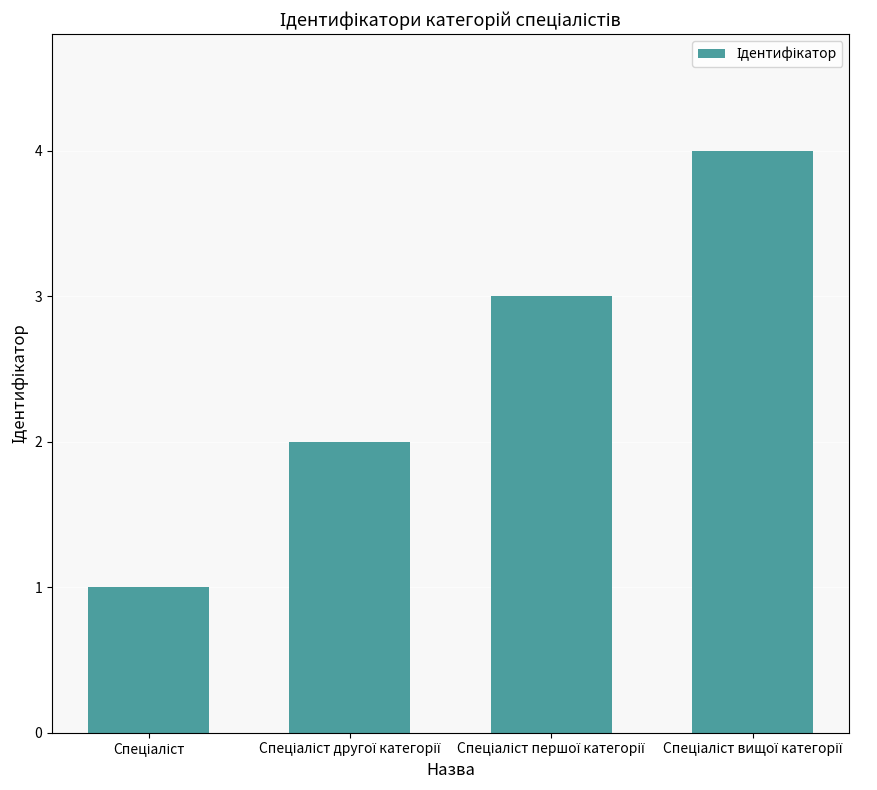

What is the maximum value shown in the chart?

4